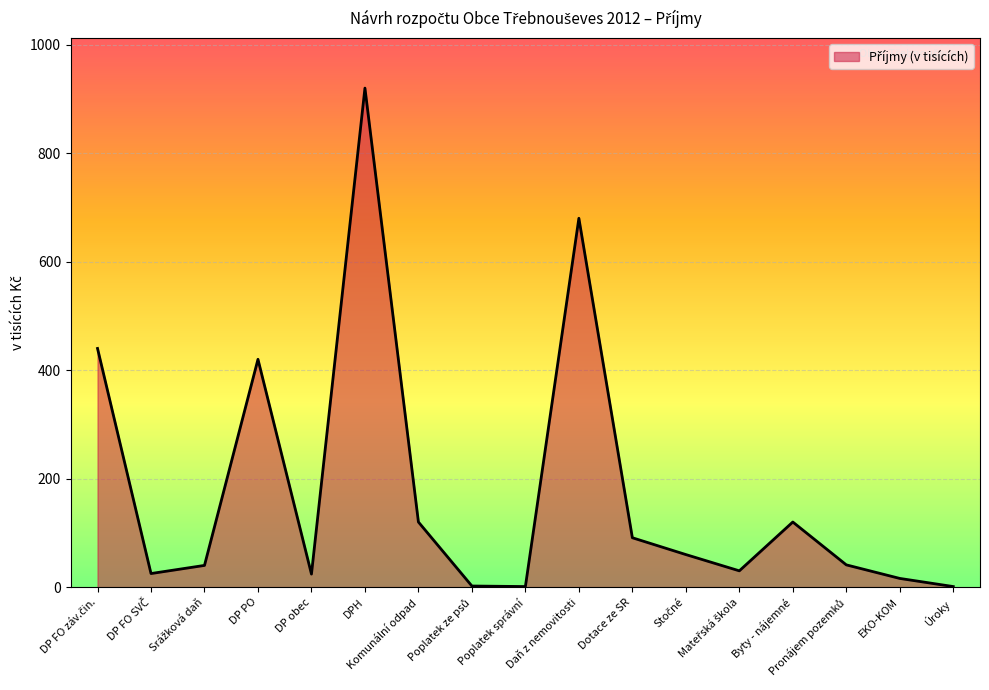

How many lines are shown in the chart?

1